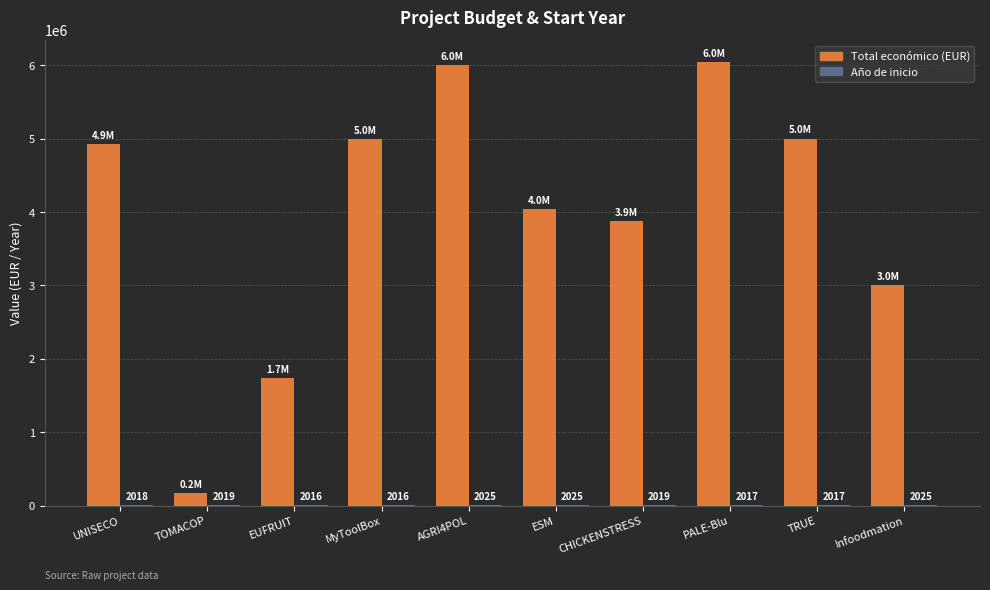

Which label corresponds to the largest value in the chart?

PALE-Blu